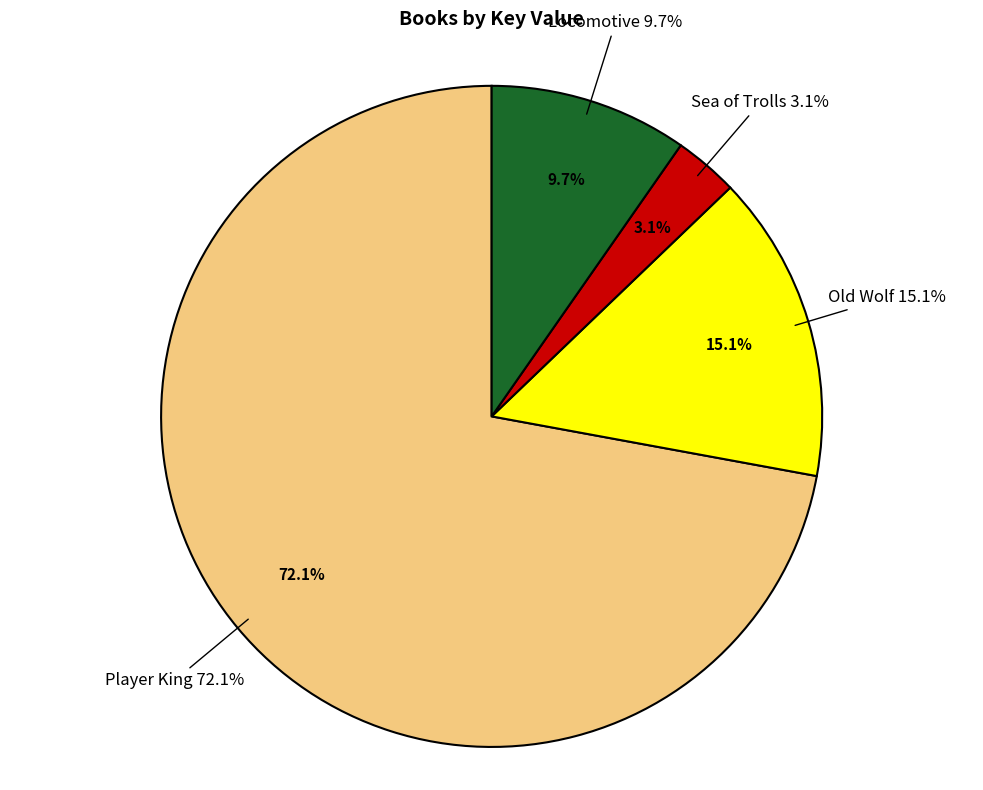

To the nearest percent, what is the average slice percentage?

25%